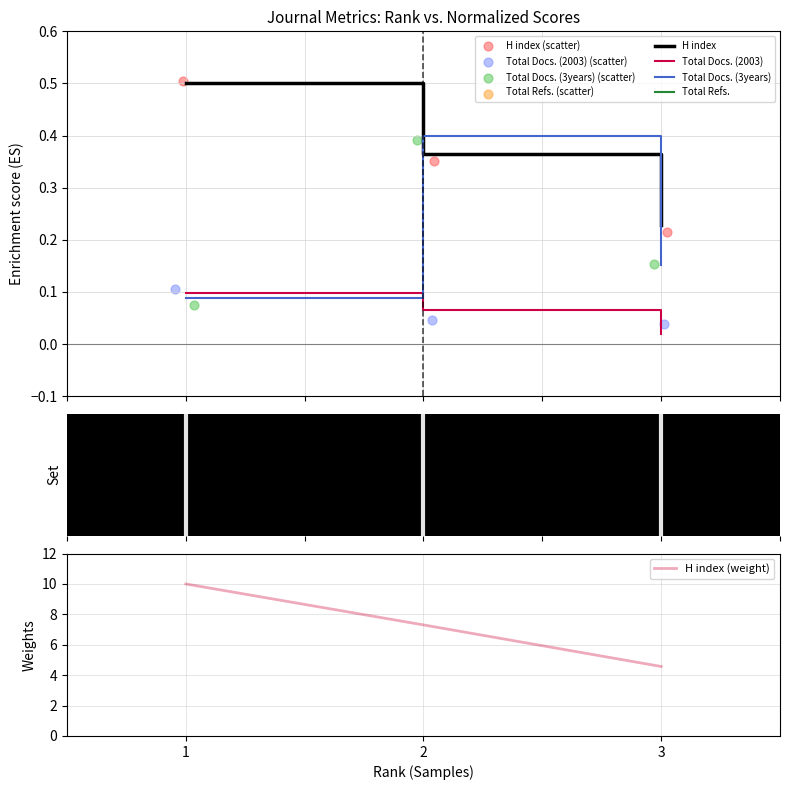

Is the value of H index at 3 greater than the value of Total Refs. at 3?

Yes